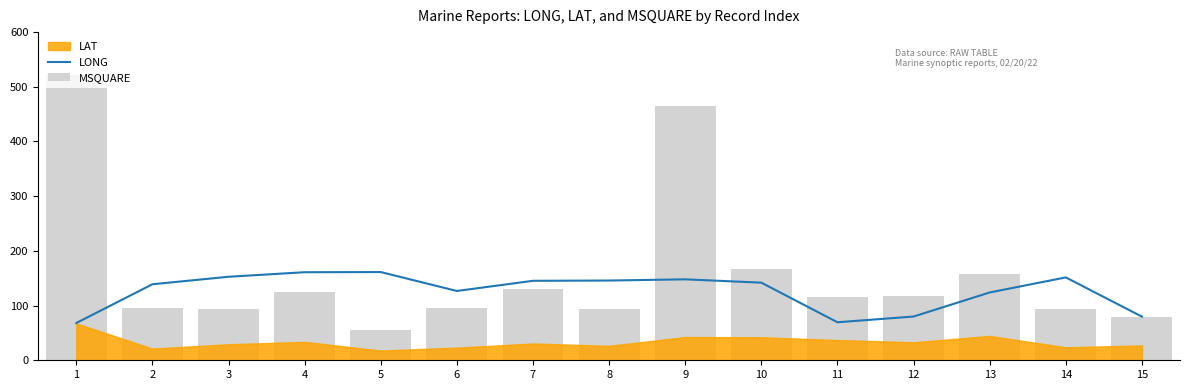

At how many categories does at least one series exceed 356?

2